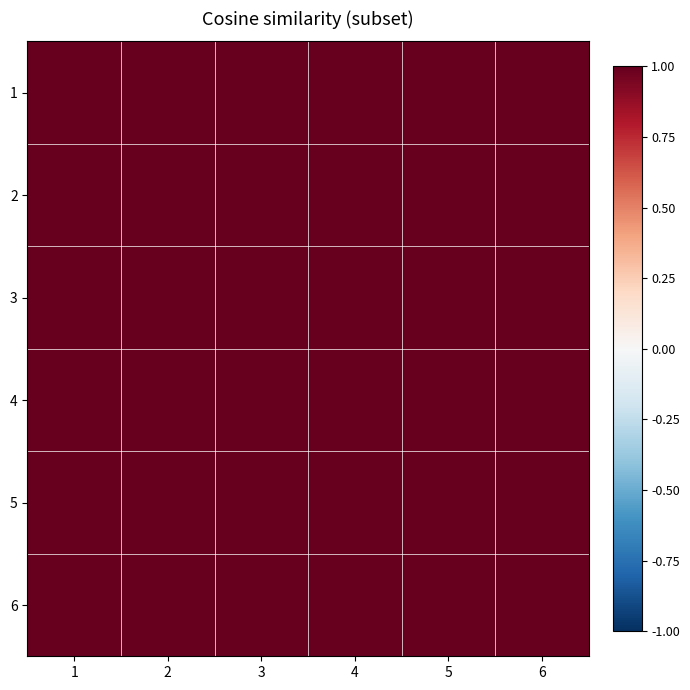

What is the total value across all series at 4?

6.0